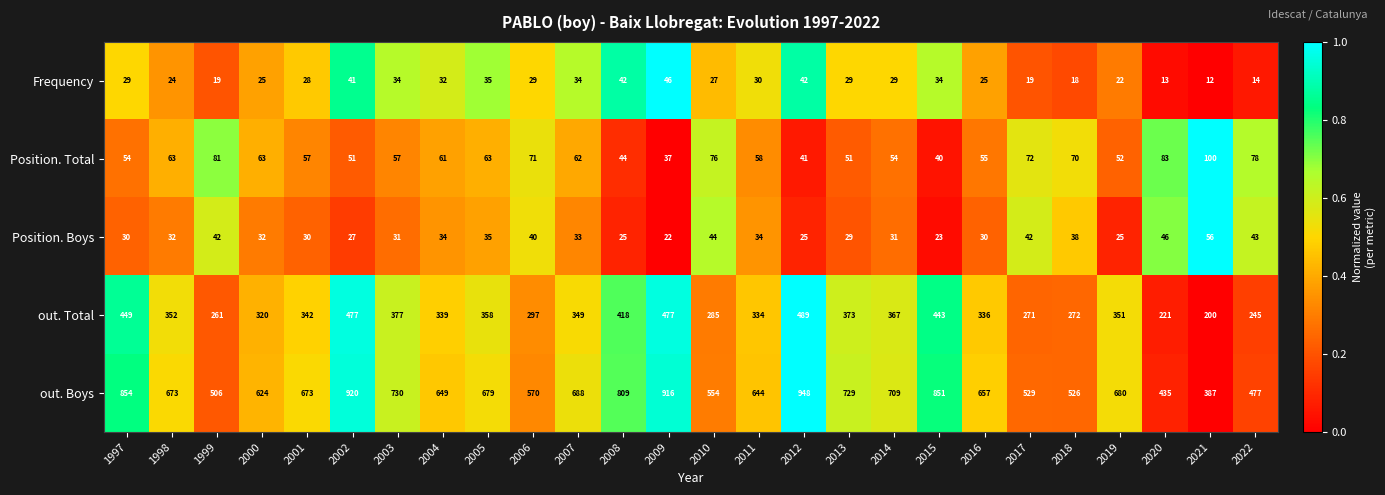

List the series in order of their peak value, highest first.

out. Boys, out. Total, Position. Total, Position. Boys, Frequency